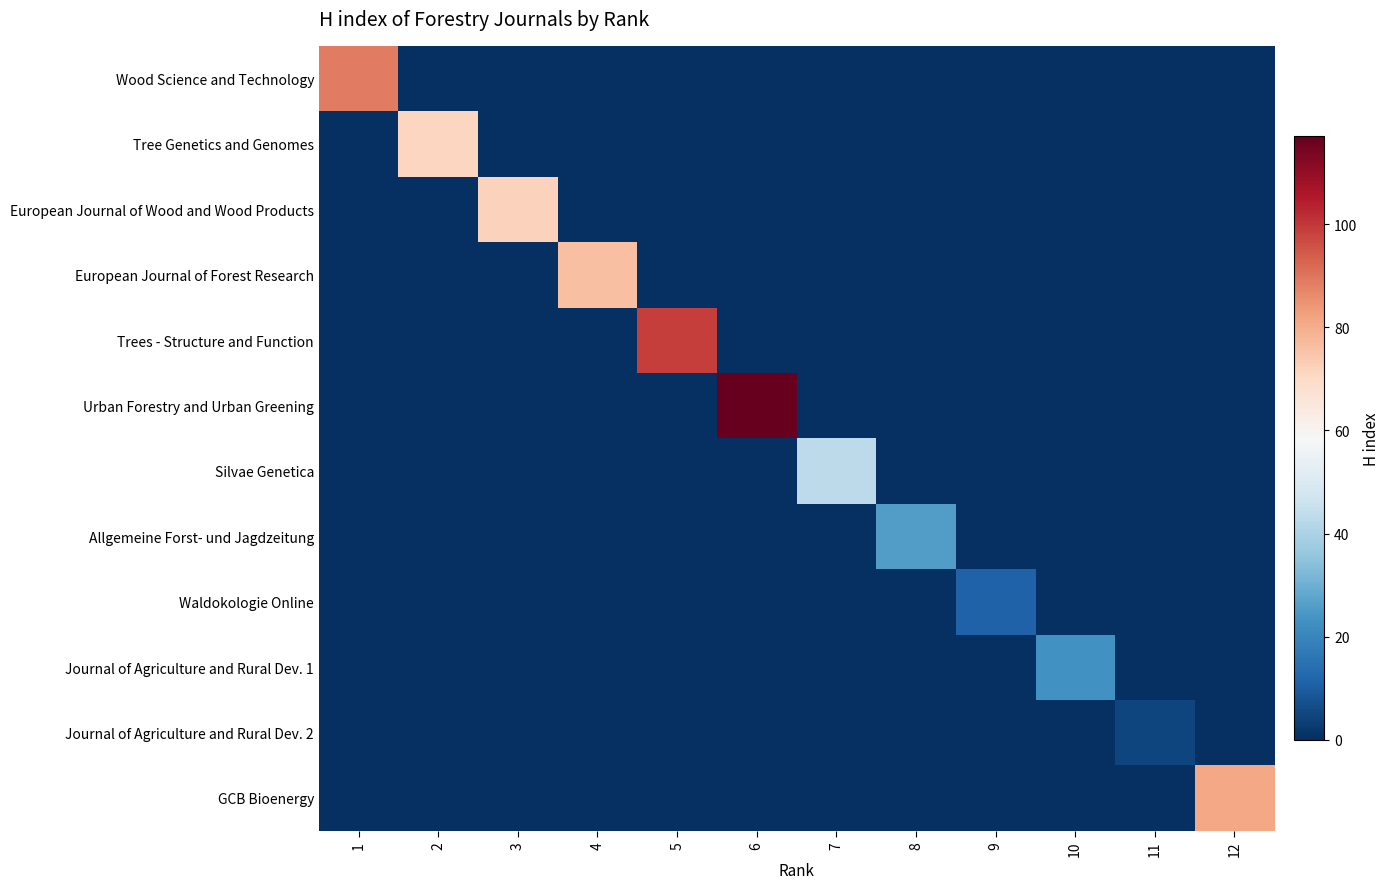

What is the spread (max minus min) of values at 4?

76